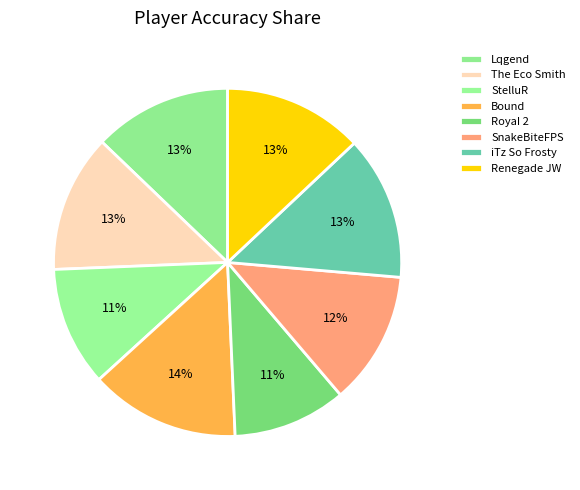

True or false: Renegade JW accounts for 13% of the total.

True